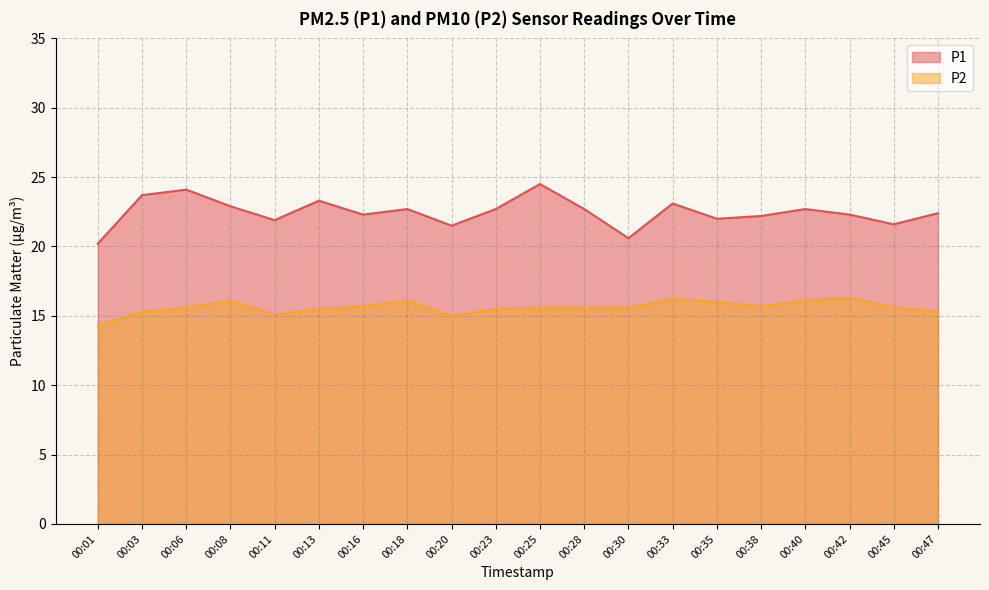

The P2 series shows 20.7 at 00:11. True or false?

False